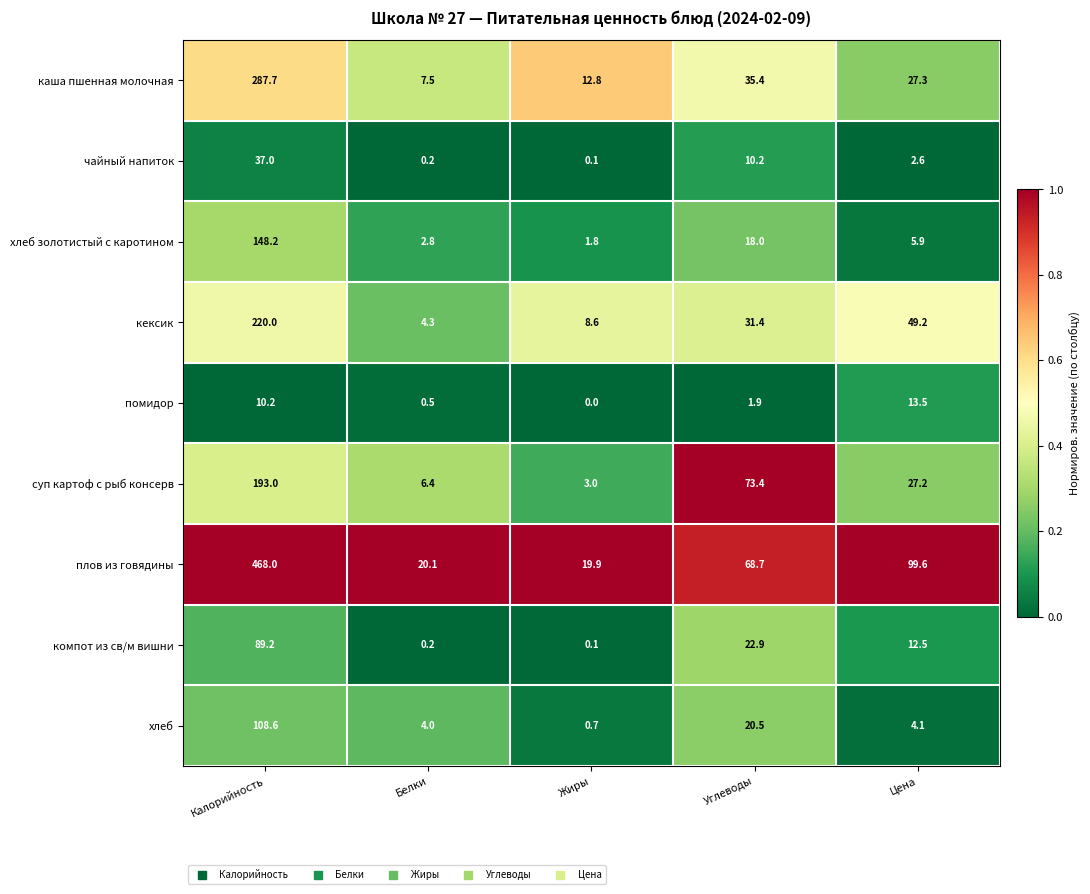

Which series has the largest range (max minus min)?

плов из говядины